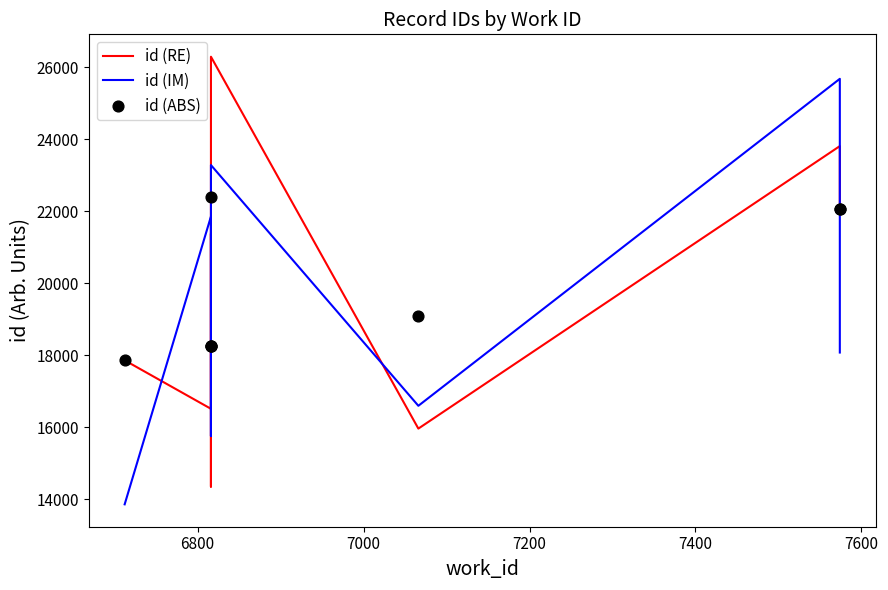

Is the value of id (IM) at 7 greater than the value of id (ABS) at 7?

No